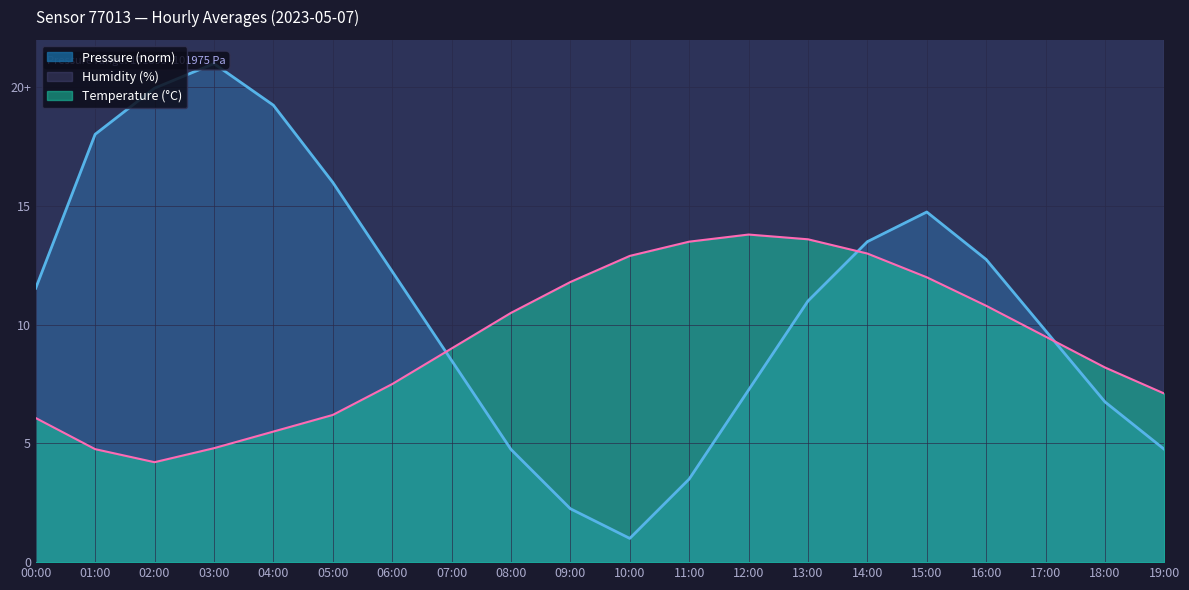

Where is Pressure nearest to the value 11?

13:00